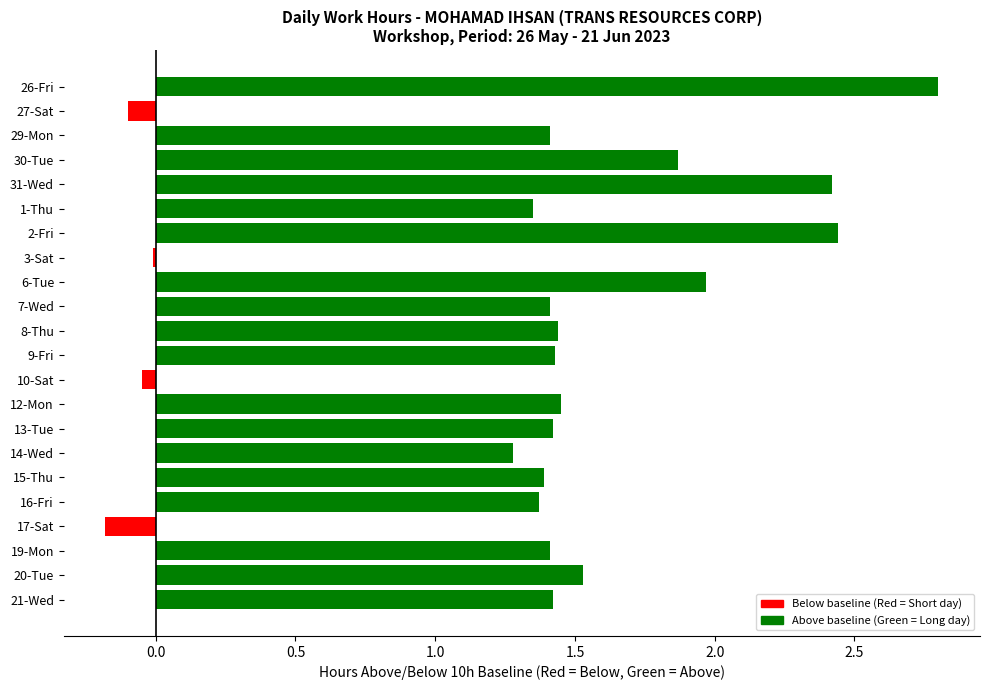

Does the chart contain any negative values?

Yes